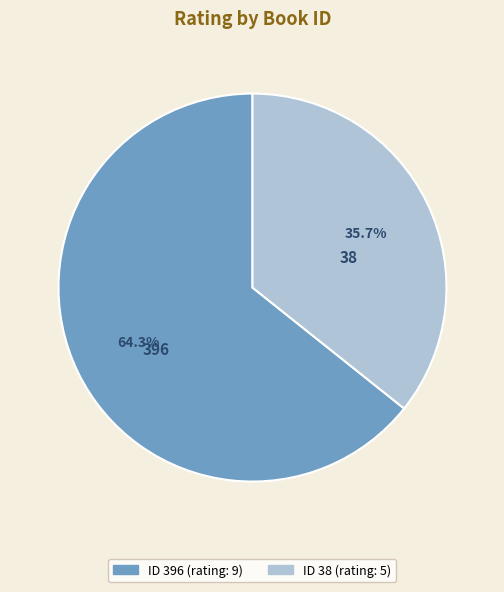

What percentage is the 38 slice, to the nearest percent?

36%